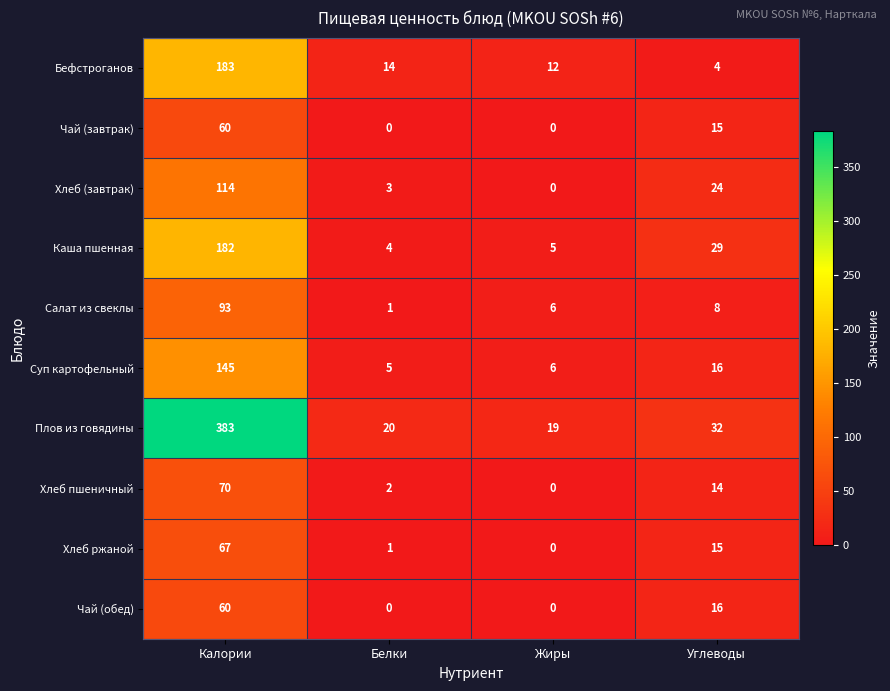

Is it true that Каша пшенная equals 18 at Углеводы?

False